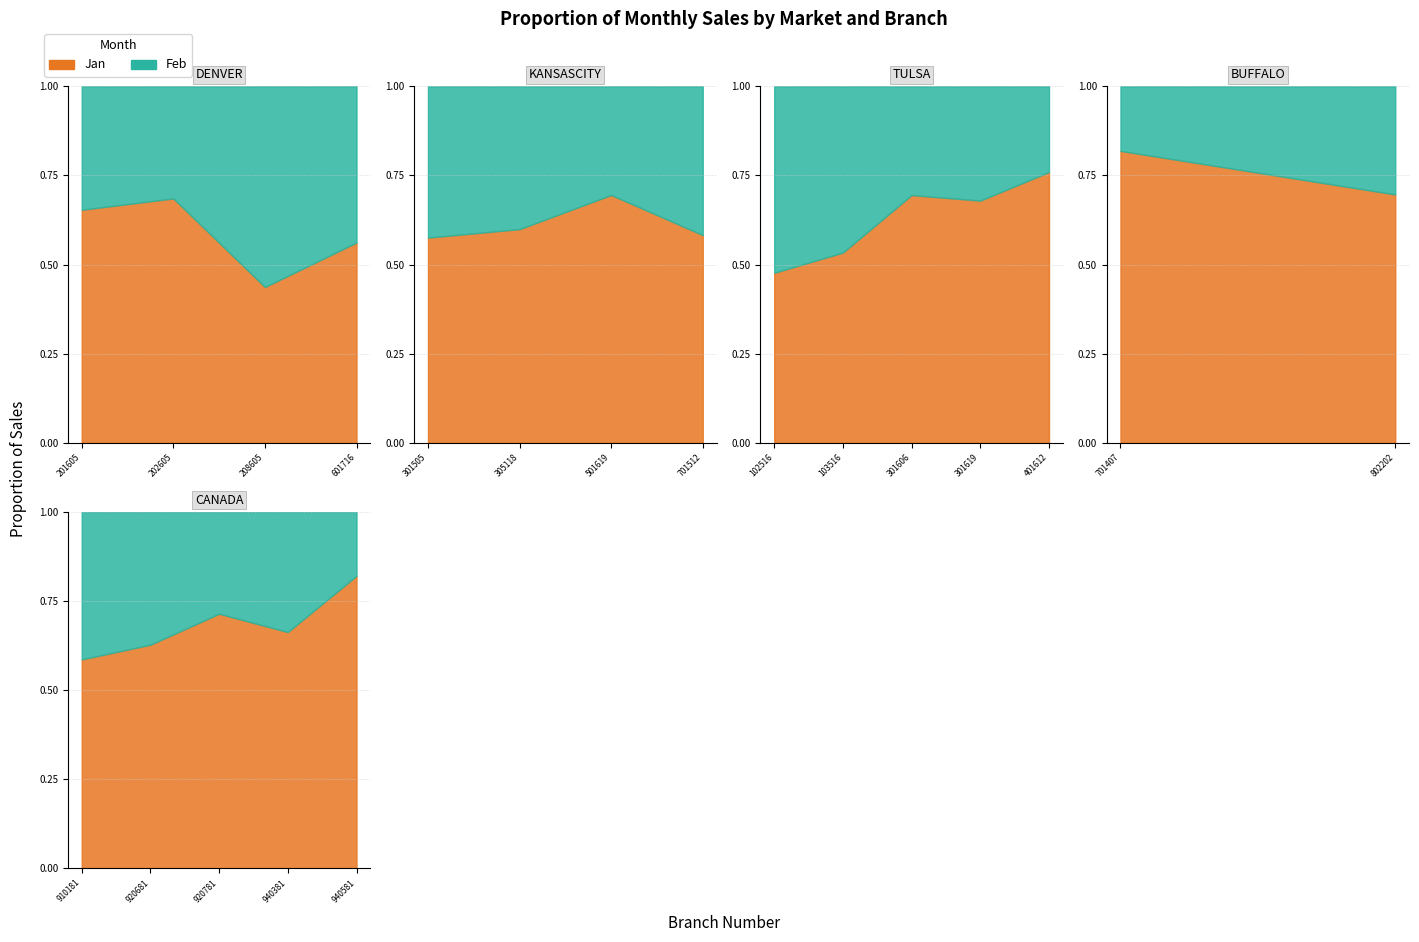

What is the label of the 13th point from the right?

701512